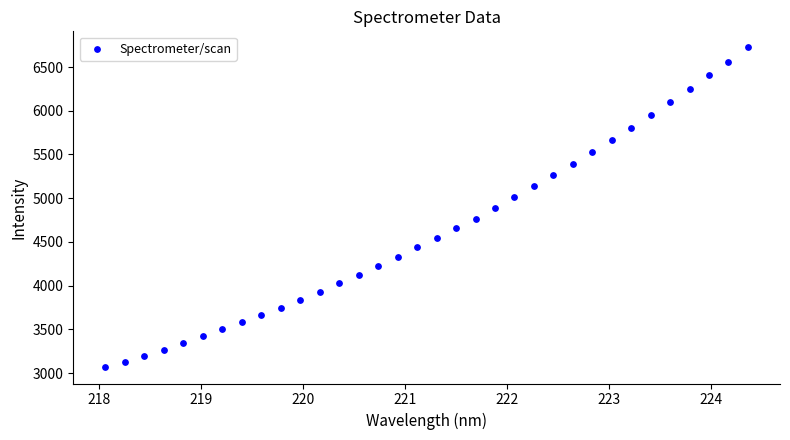

What is the range of Y values (max minus min)?

3662.2